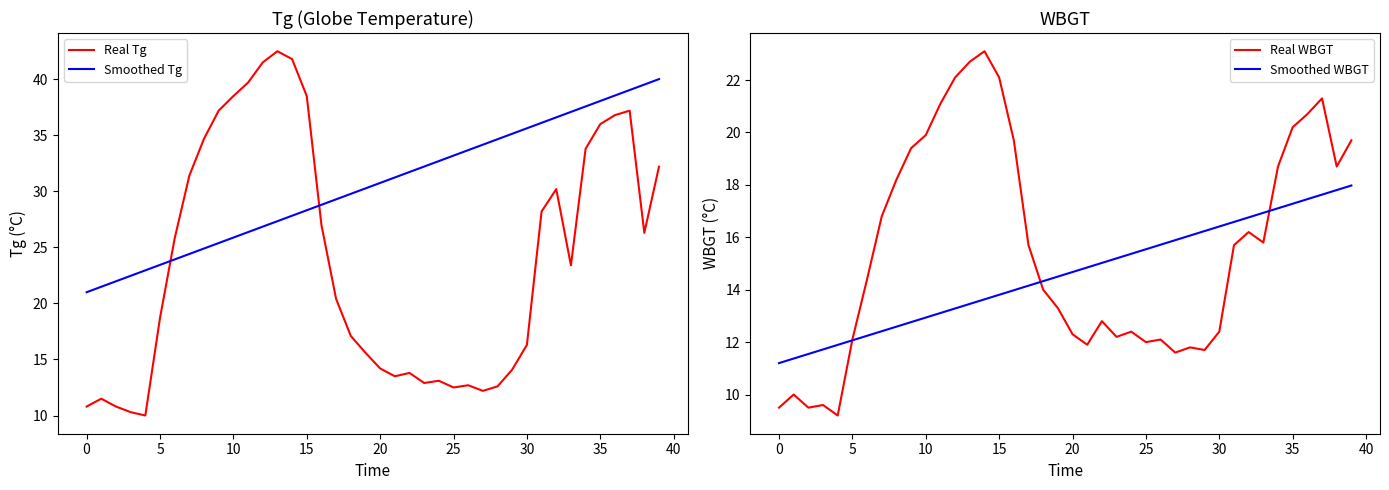

What is the total value across all series at 34?

107.2